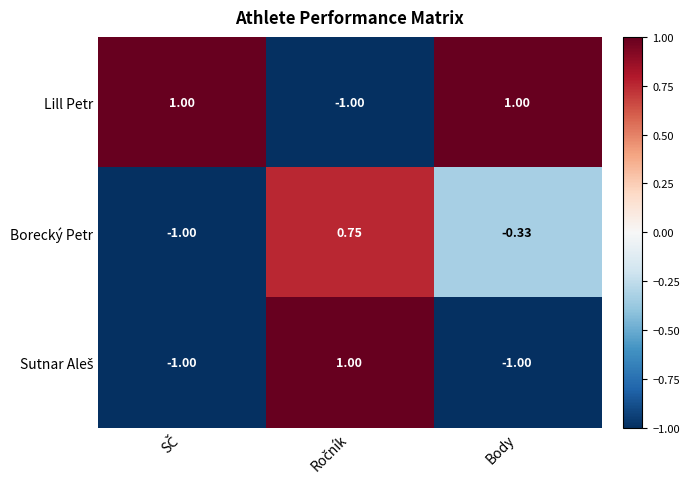

Count the number of categories in the chart.

3